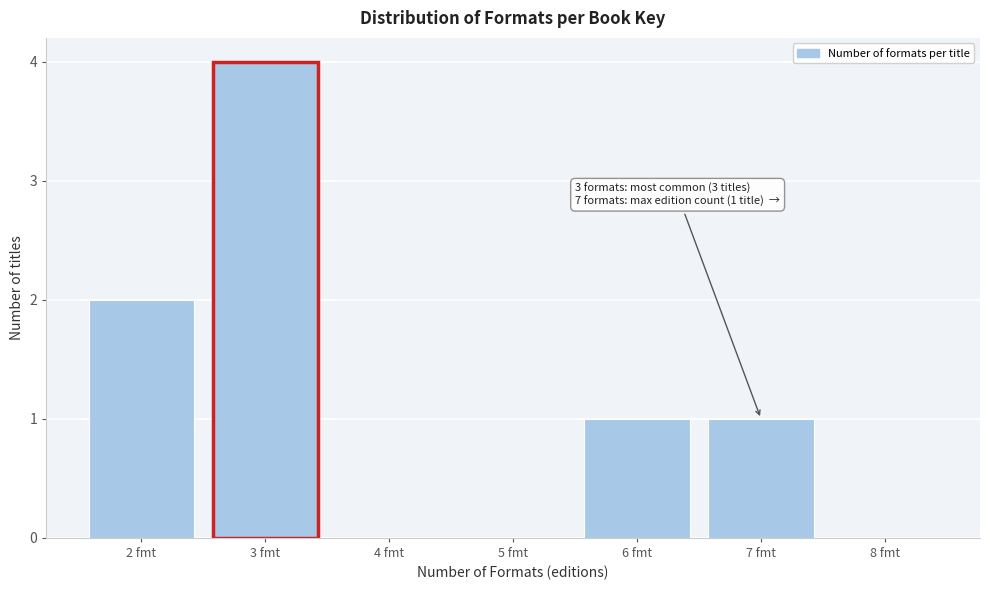

Over which range of the x-axis is the bar tallest?

2.5 to 3.5